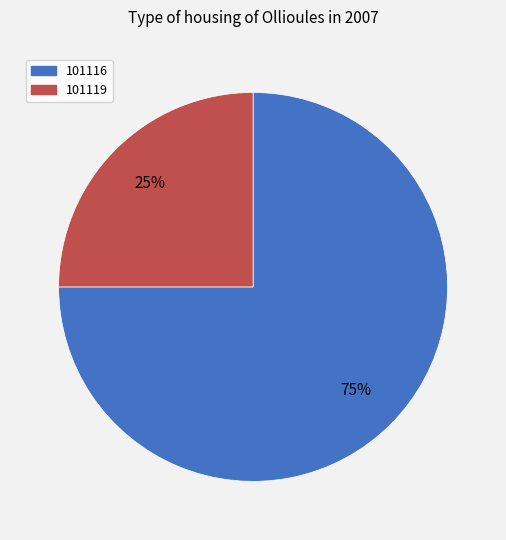

What percentage is the 101116 slice, to the nearest percent?

75%